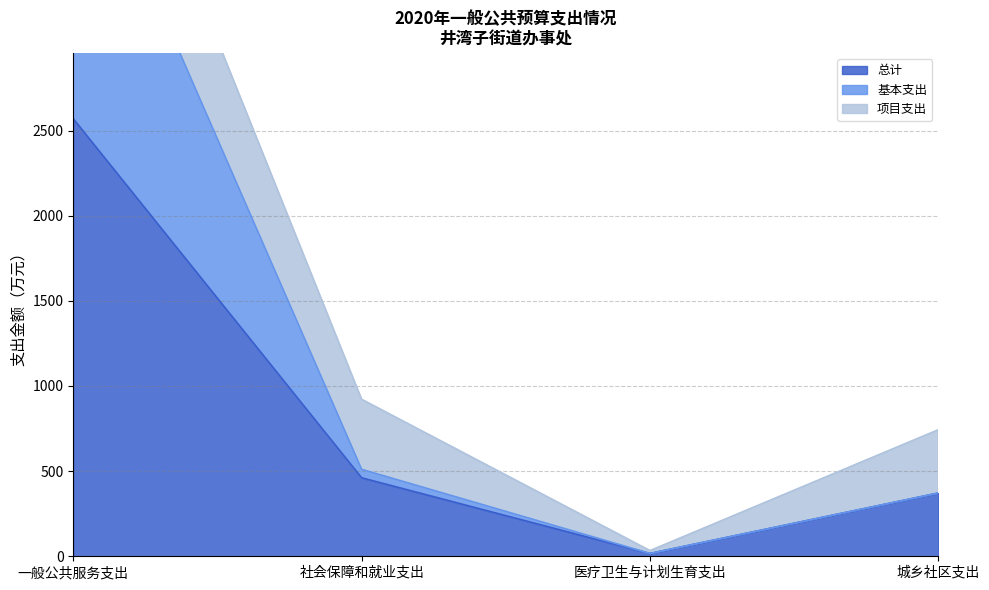

What is the highest value of the 总计 series?

2569.0